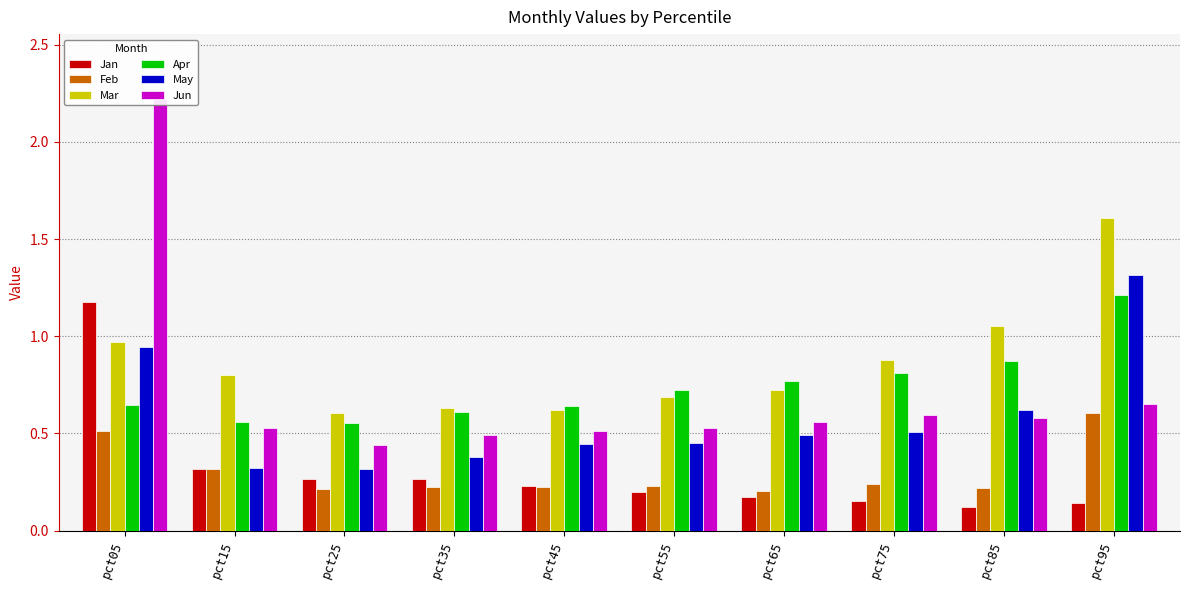

True or false: Feb has a value of 0.4 at pct45.

False